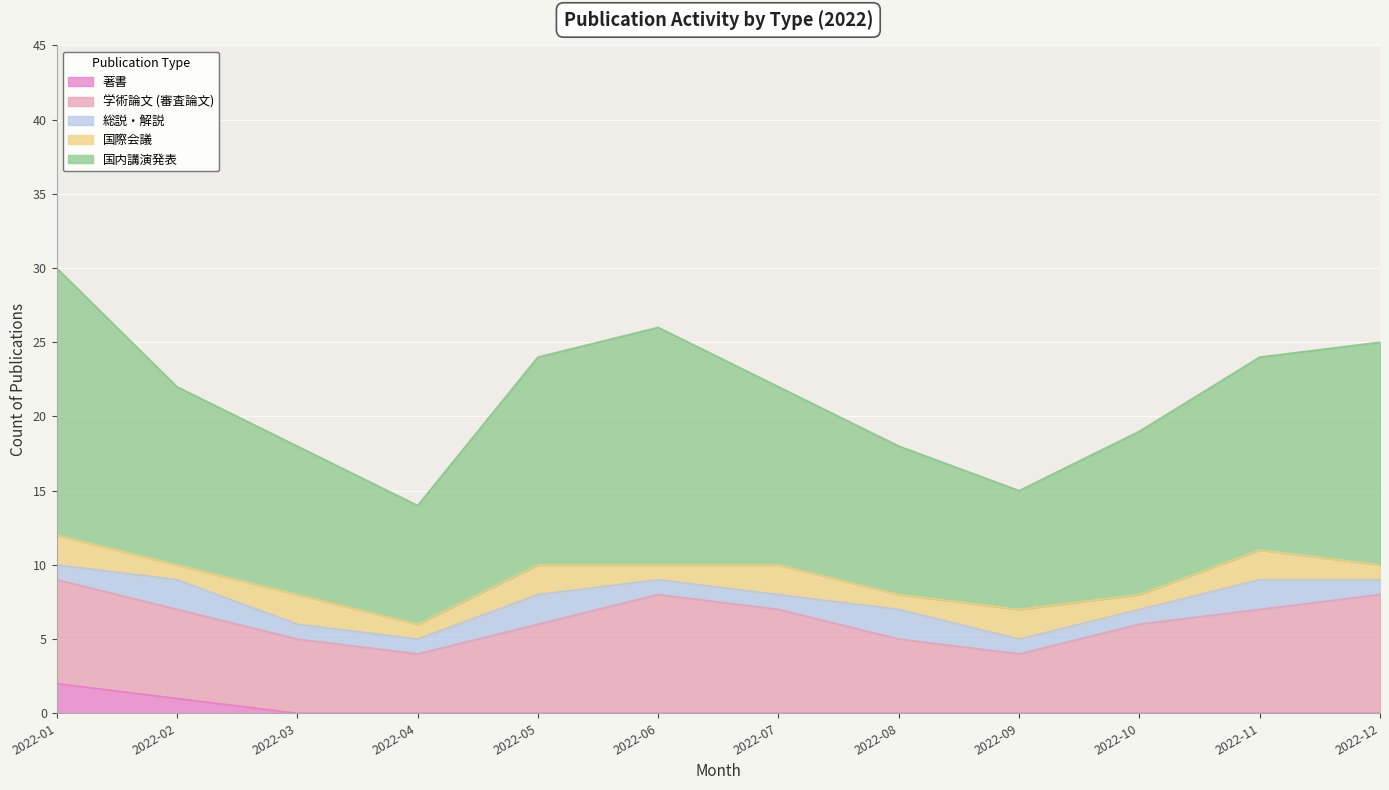

True or false: 国内講演発表 and 国際会議 cross at least once.

False